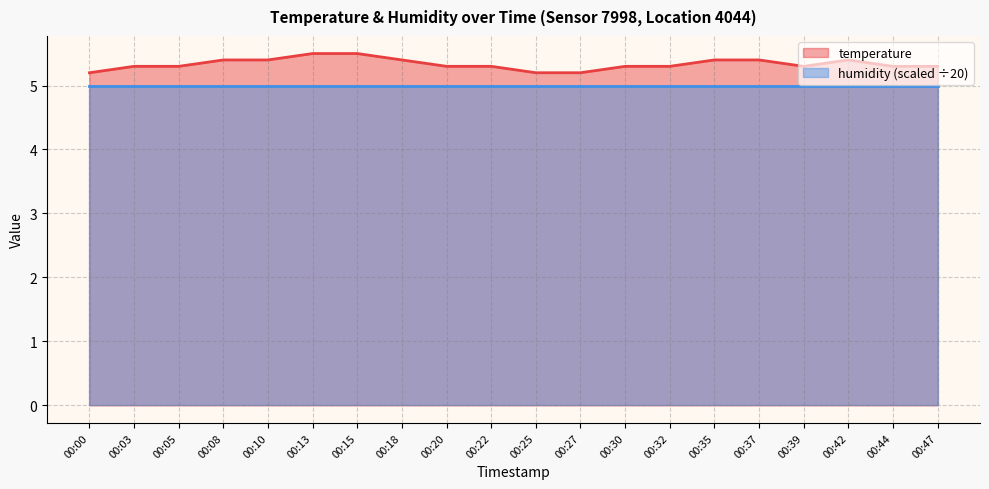

Between 00:15 and 00:42, which is larger?

00:15